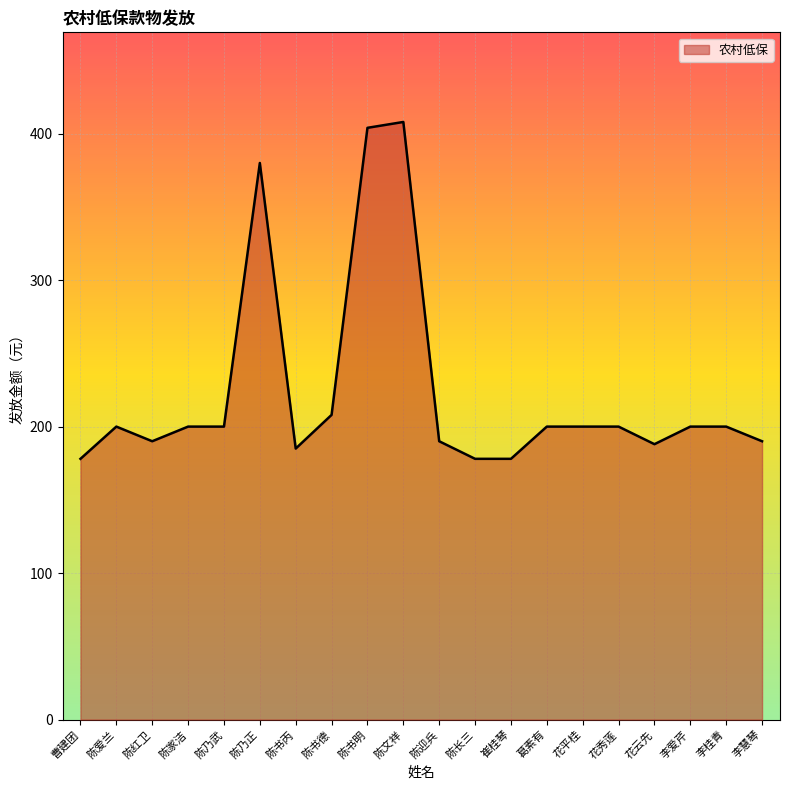

Between 崔桂琴 and 李慧琴, which is larger?

李慧琴